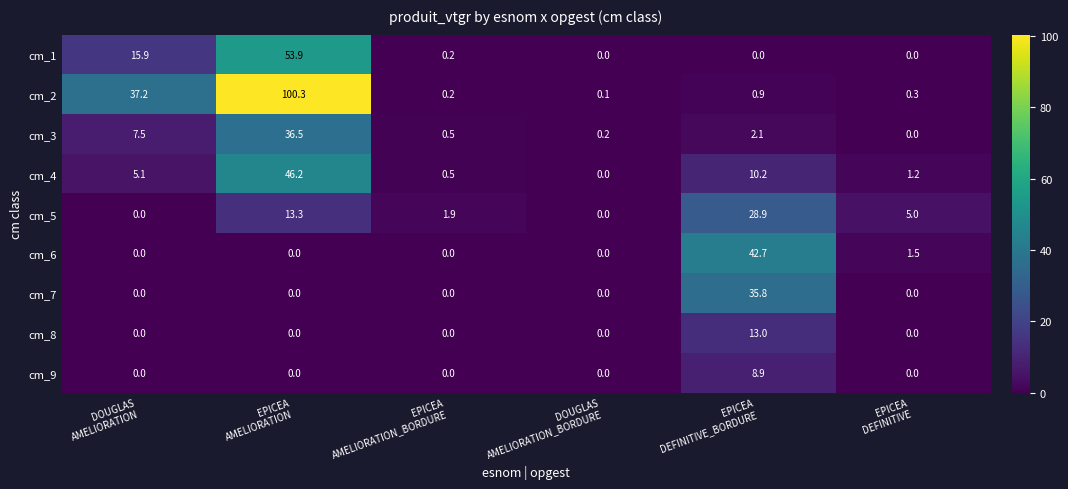

Which series has the largest total across all categories?

cm_2